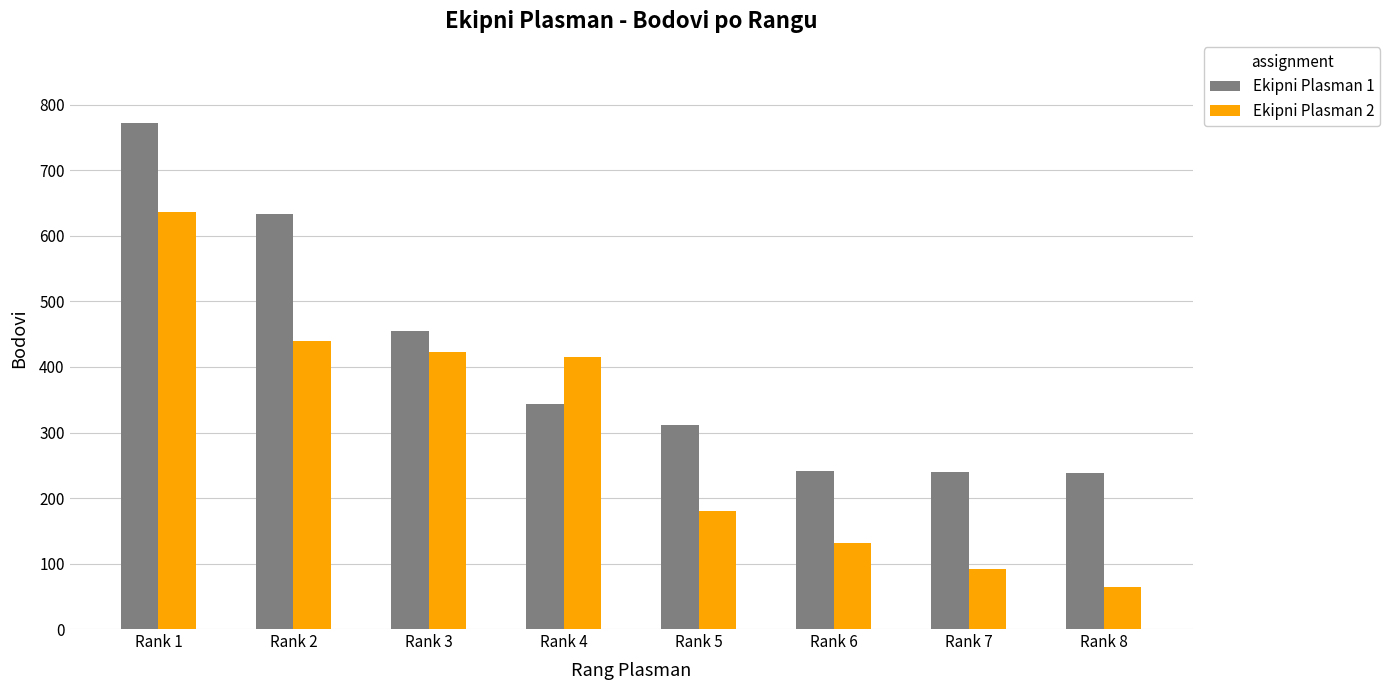

What is the greatest value displayed?

772